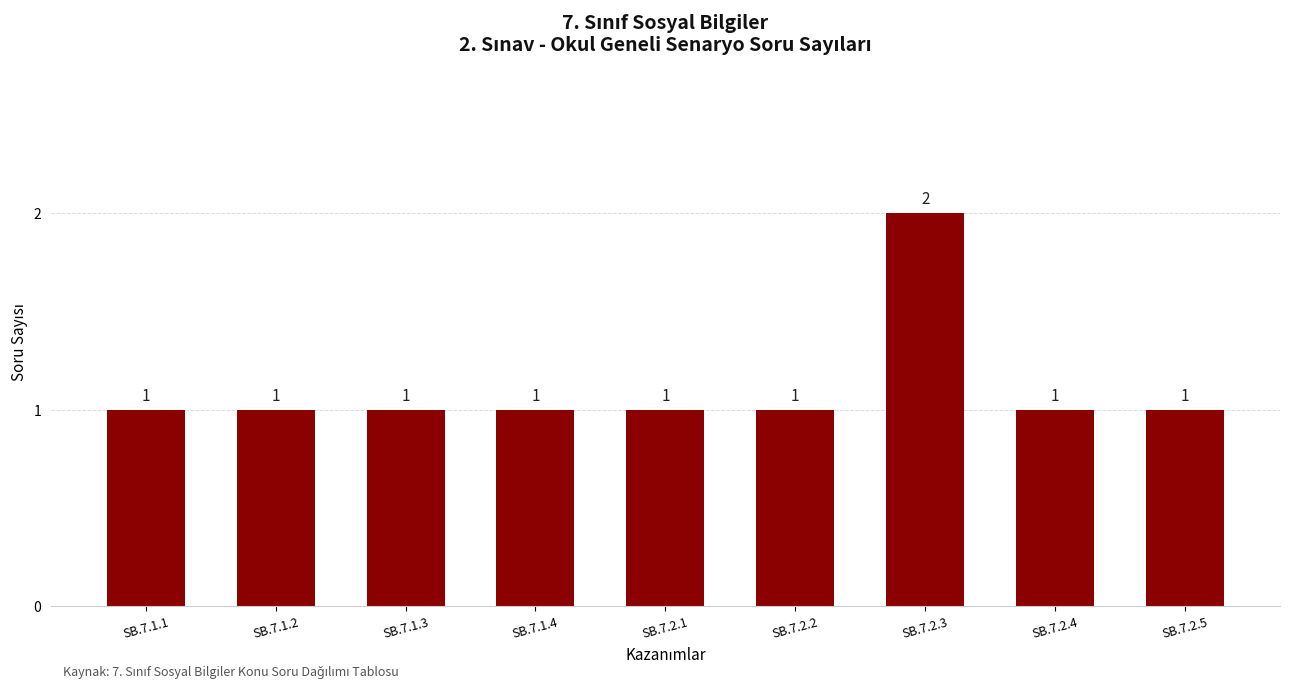

How many values are between 1 and 2?

9